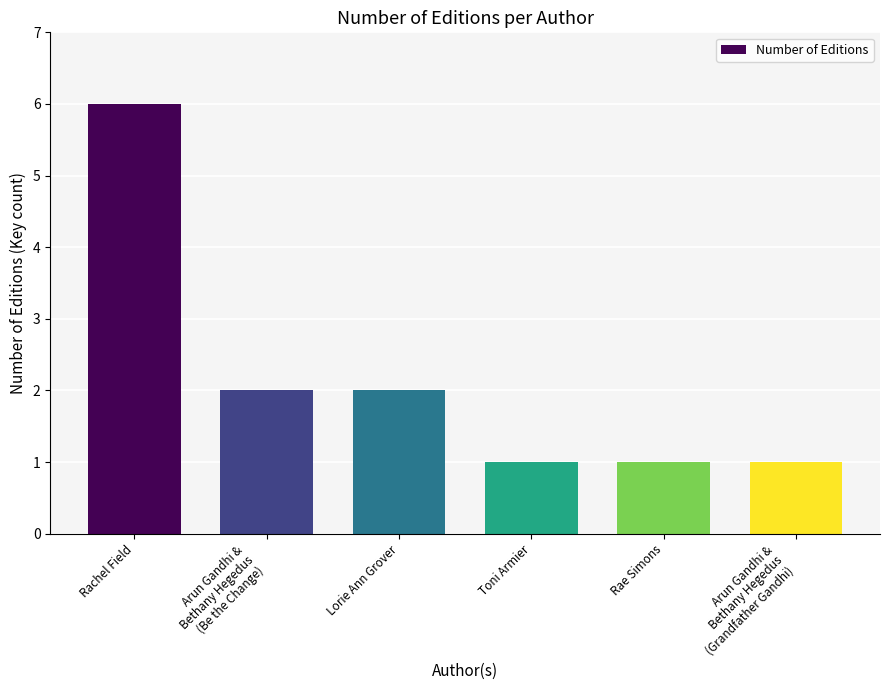

What is the approximate value at Toni Armier?

1